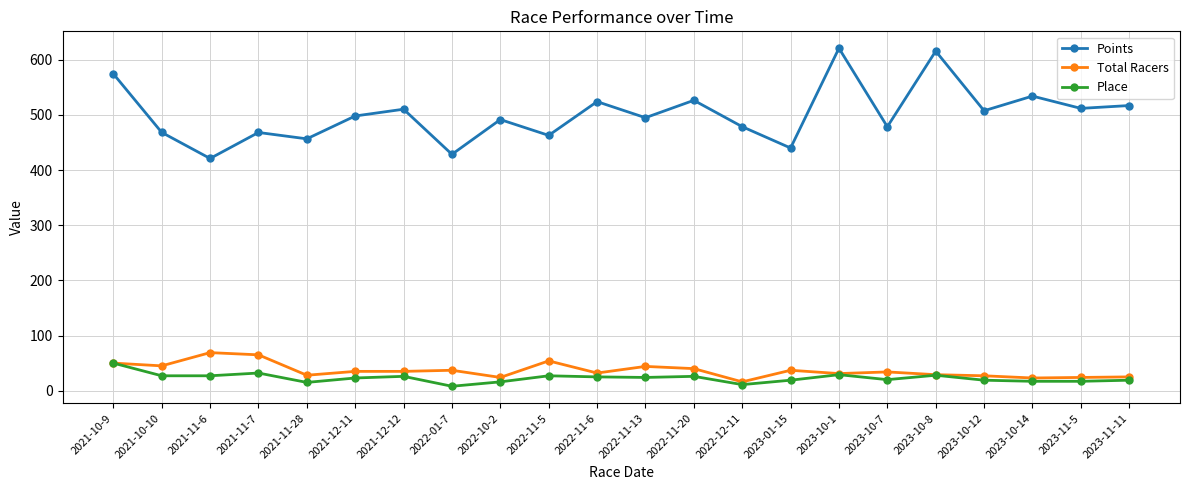

In Place, how many points are higher than both neighbors (excluding endpoints)?

6